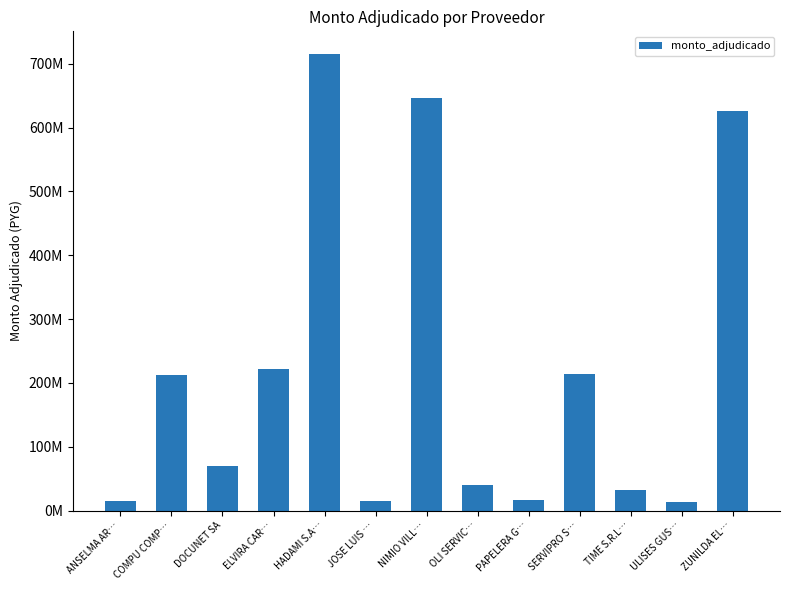

Does the chart contain stacked bars?

No